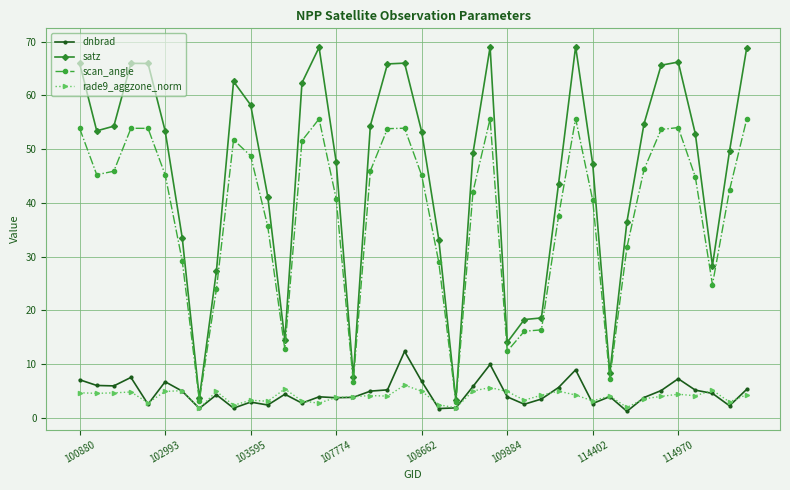

True or false: satz has more than 0 points higher than both neighbors.

True